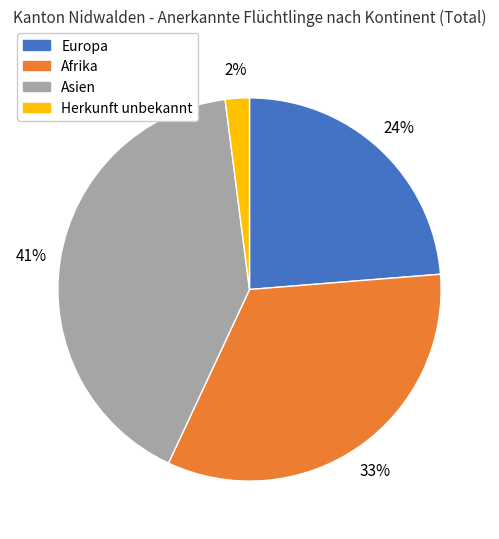

Approximately how many times larger is the value at Asien compared to Afrika?

1.2